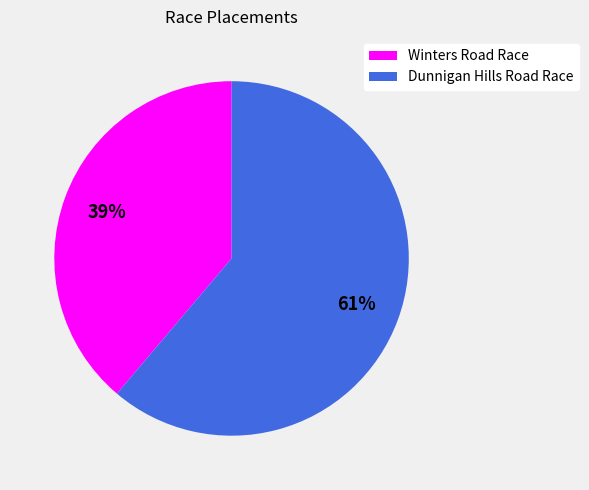

Does Dunnigan Hills Road Race represent more than half of the total?

Yes